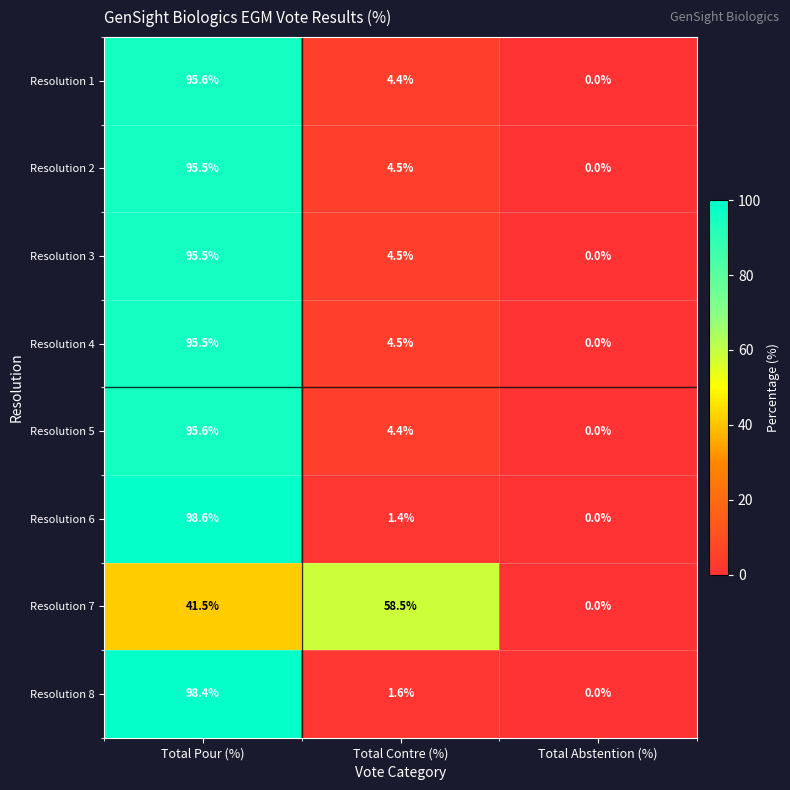

At which category is the sum across all series the highest?

Total Pour (%)